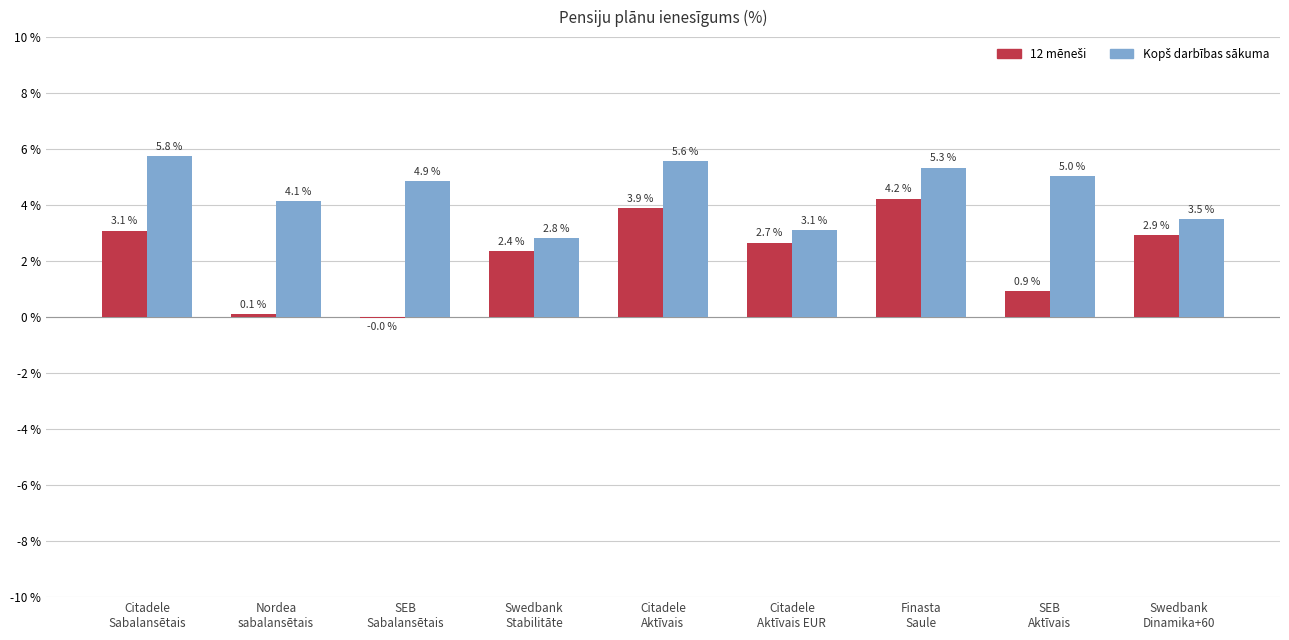

What is the greatest value displayed?

5.8